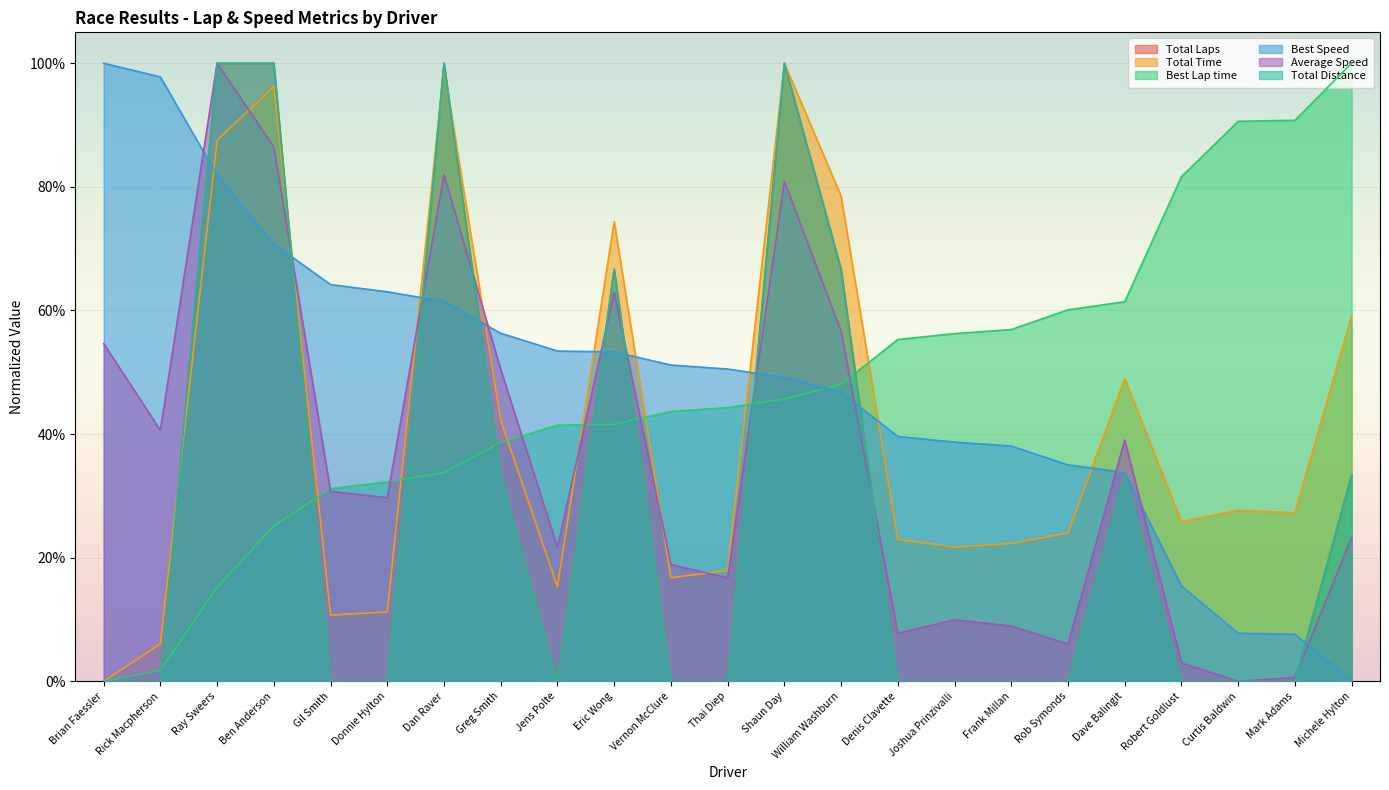

Between Denis Clavette and Joshua Prinzivalli, which series saw the biggest shift?

Average Speed